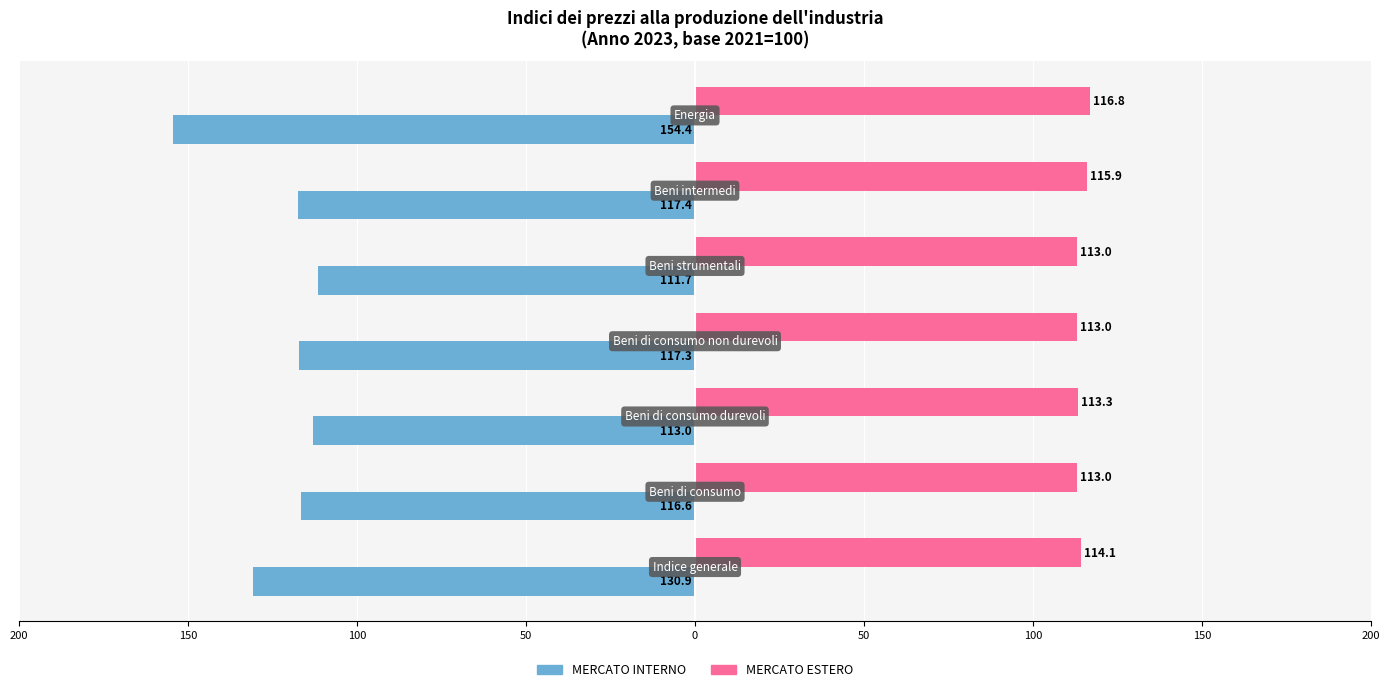

What are all the series names shown in the legend?

MERCATO INTERNO, MERCATO ESTERO